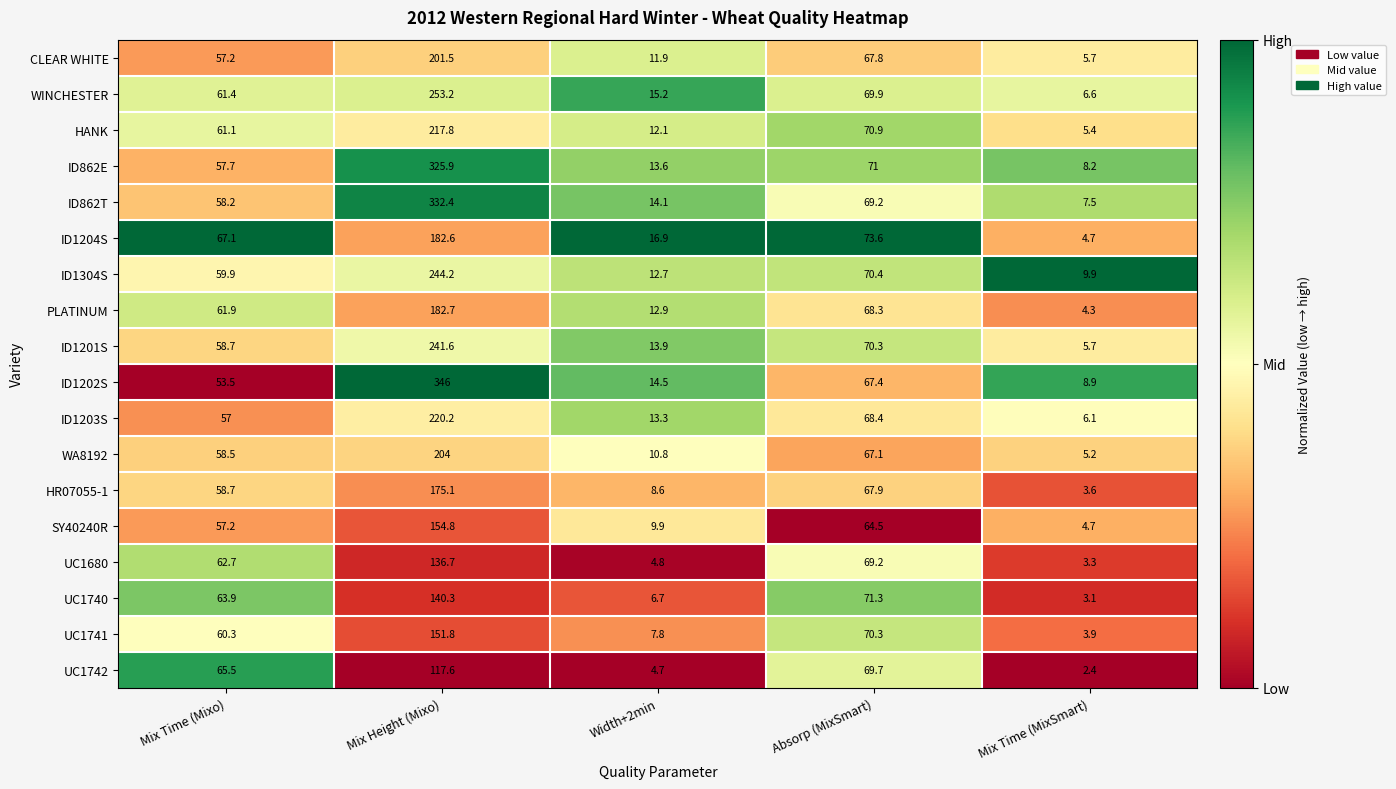

What is the average value of the ID1204S series?

69.0